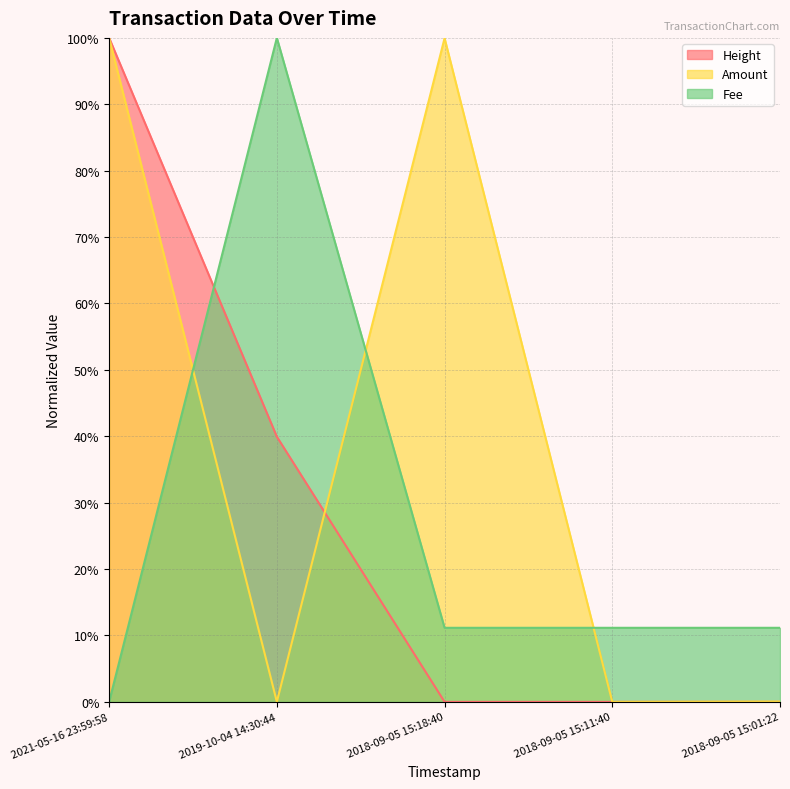

Reading left to right, transcribe all the data shown in this chart.

Amount: 2021-05-16 23:59:58=100.0	2019-10-04 14:30:44=0.0	2018-09-05 15:18:40=100.0	2018-09-05 15:11:40=0.0	2018-09-05 15:01:22=0.0
Fee: 2021-05-16 23:59:58=0.0	2019-10-04 14:30:44=100.0	2018-09-05 15:18:40=11.2	2018-09-05 15:11:40=11.2	2018-09-05 15:01:22=11.2
Height: 2021-05-16 23:59:58=100.0	2019-10-04 14:30:44=39.9	2018-09-05 15:18:40=0.0	2018-09-05 15:11:40=0.0	2018-09-05 15:01:22=0.0